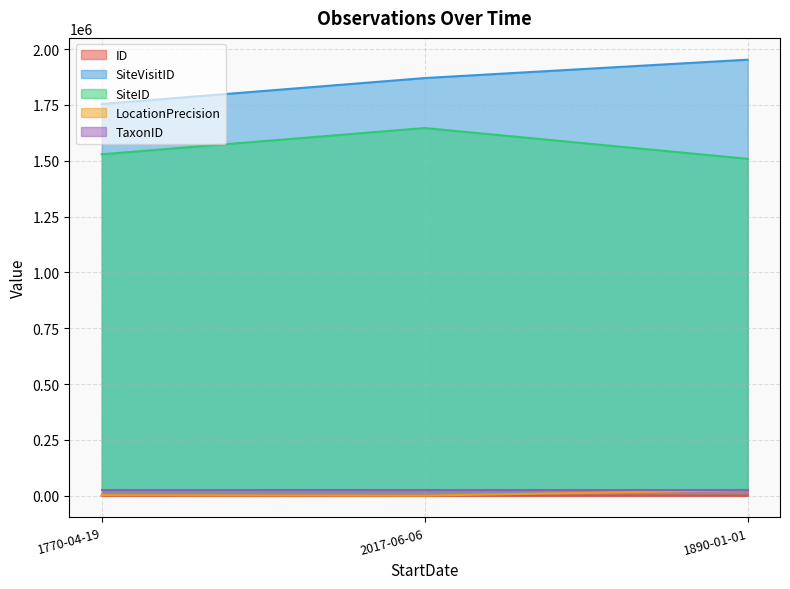

At which category does the chart reach its peak across all series?

1890-01-01